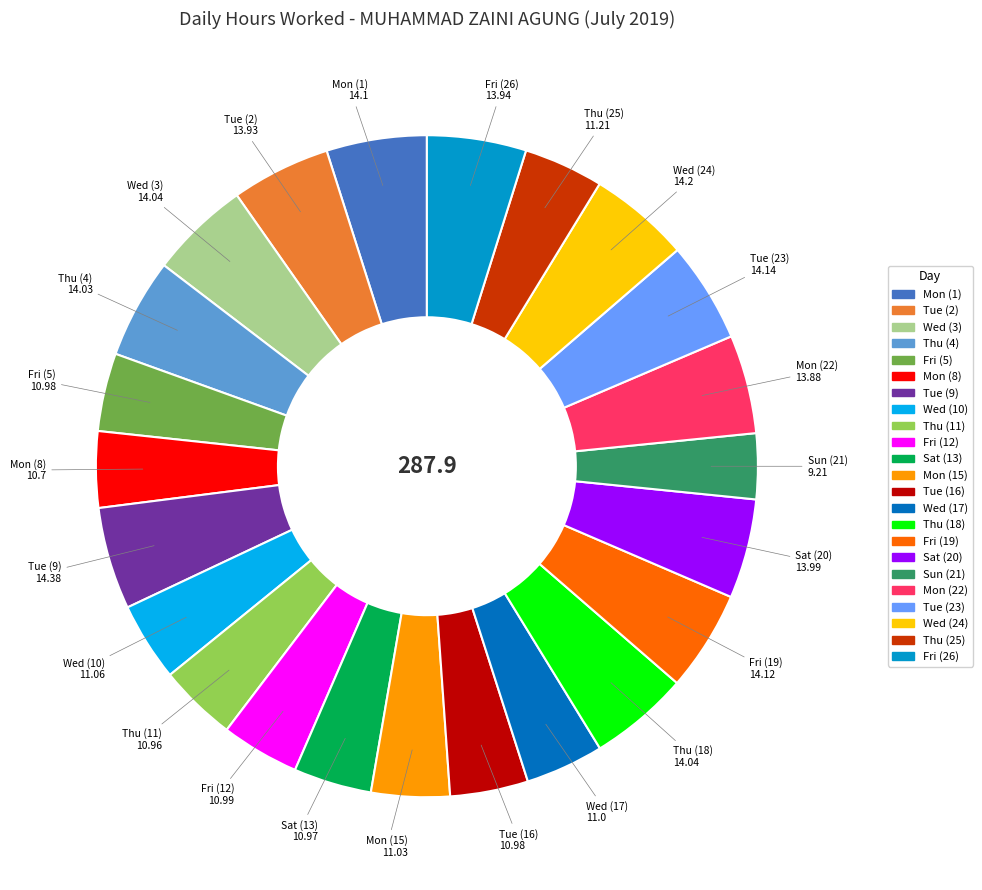

Count the number of slices in the pie.

23